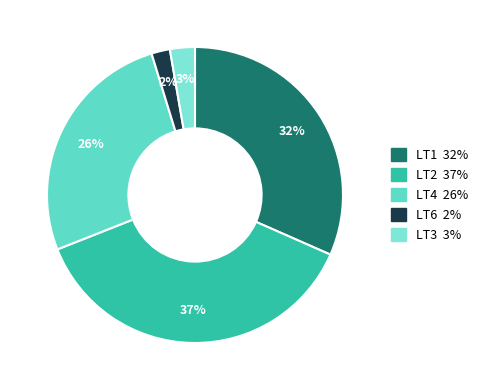

Does any single category account for the majority?

No